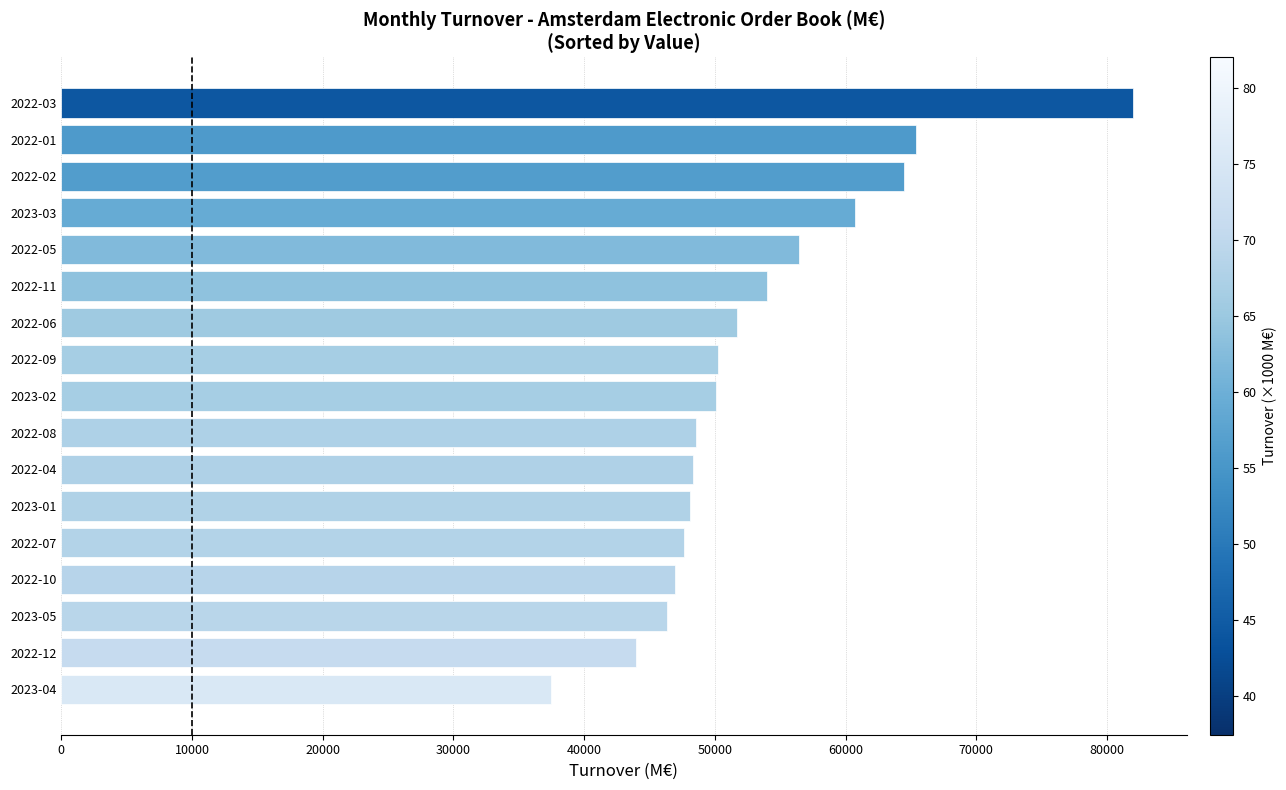

How many bars are there in total?

17